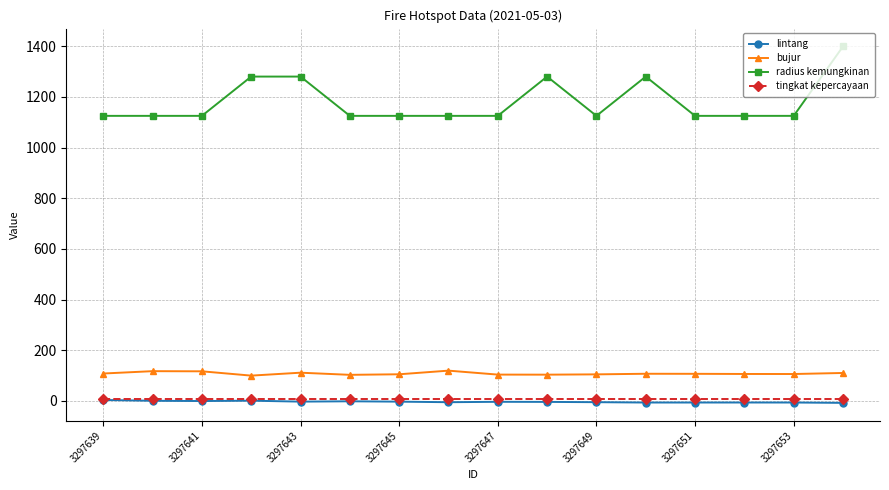

True or false: radius kemungkinan has more than 0 interior local peaks.

True